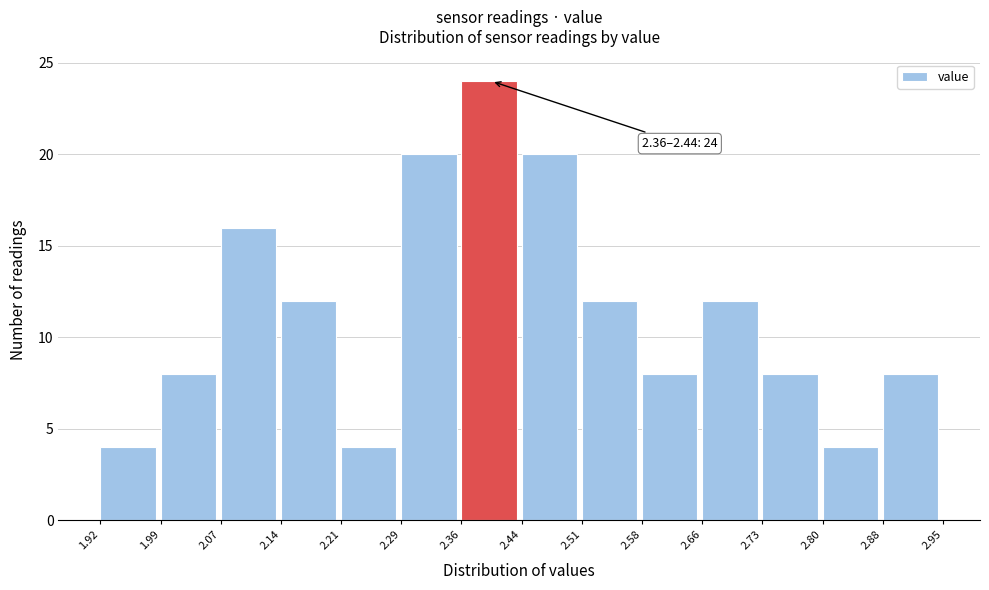

Which range on the x-axis has the tallest bar?

2.36 to 2.44